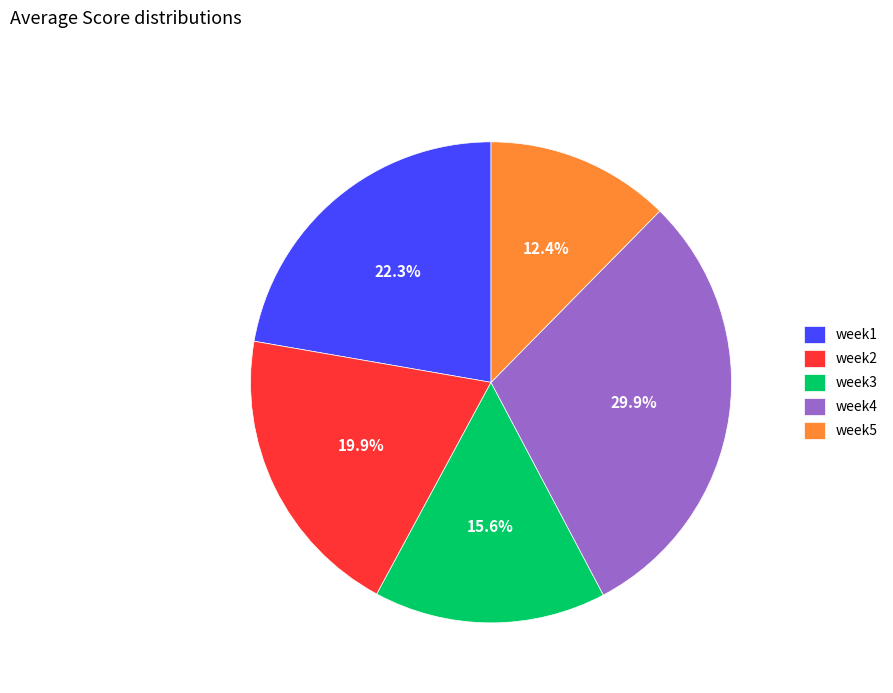

Do week2 and week5 together represent more than half of the pie?

No